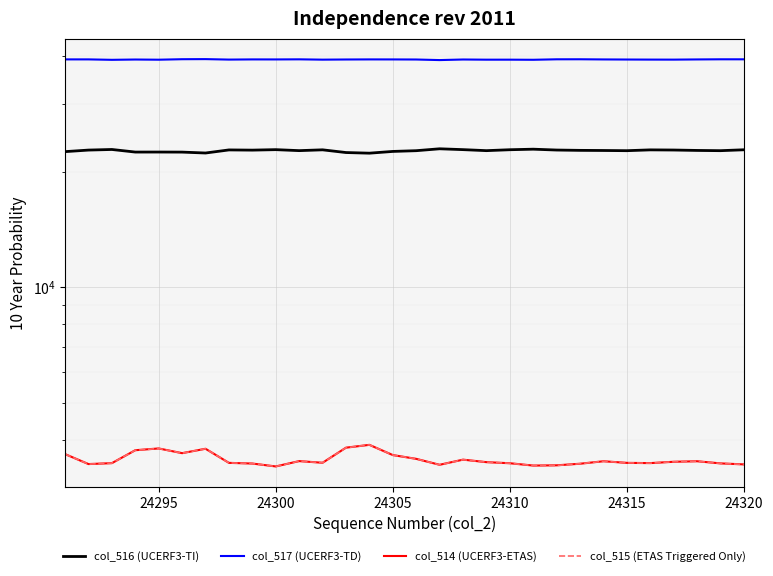

What is the value of the col_517 (UCERF3-TD) point at the 26th from the left?

39236